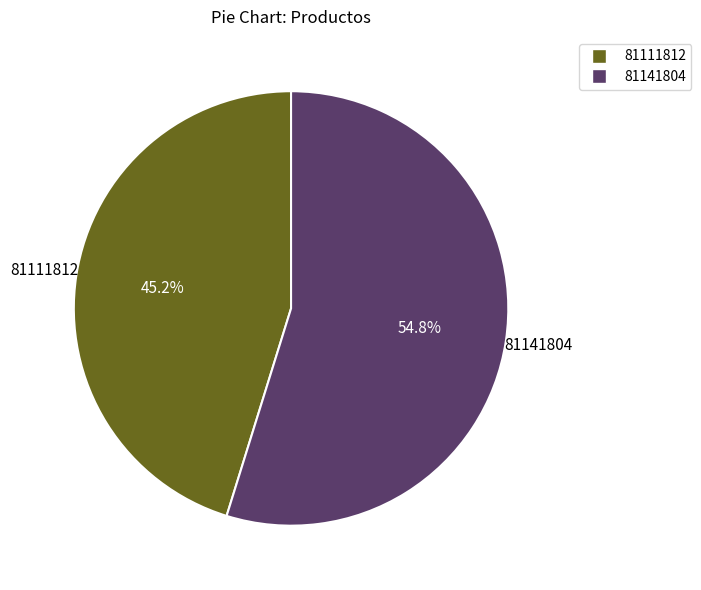

Rank the categories by value from lowest to highest.

81111812, 81141804